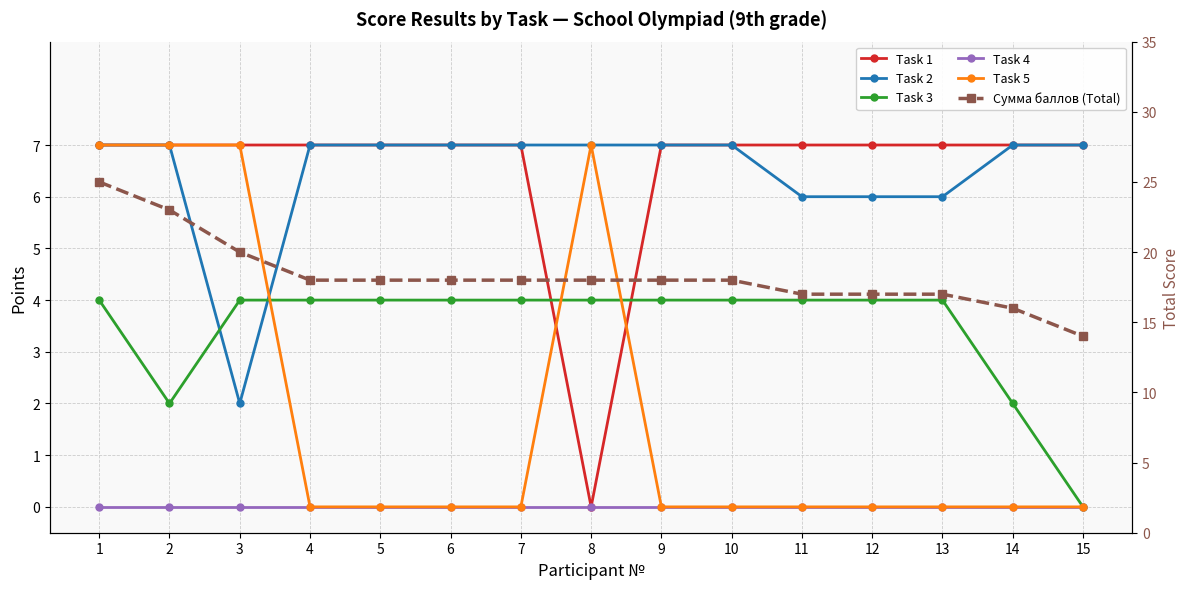

Which has a higher value, 2 or 10?

2